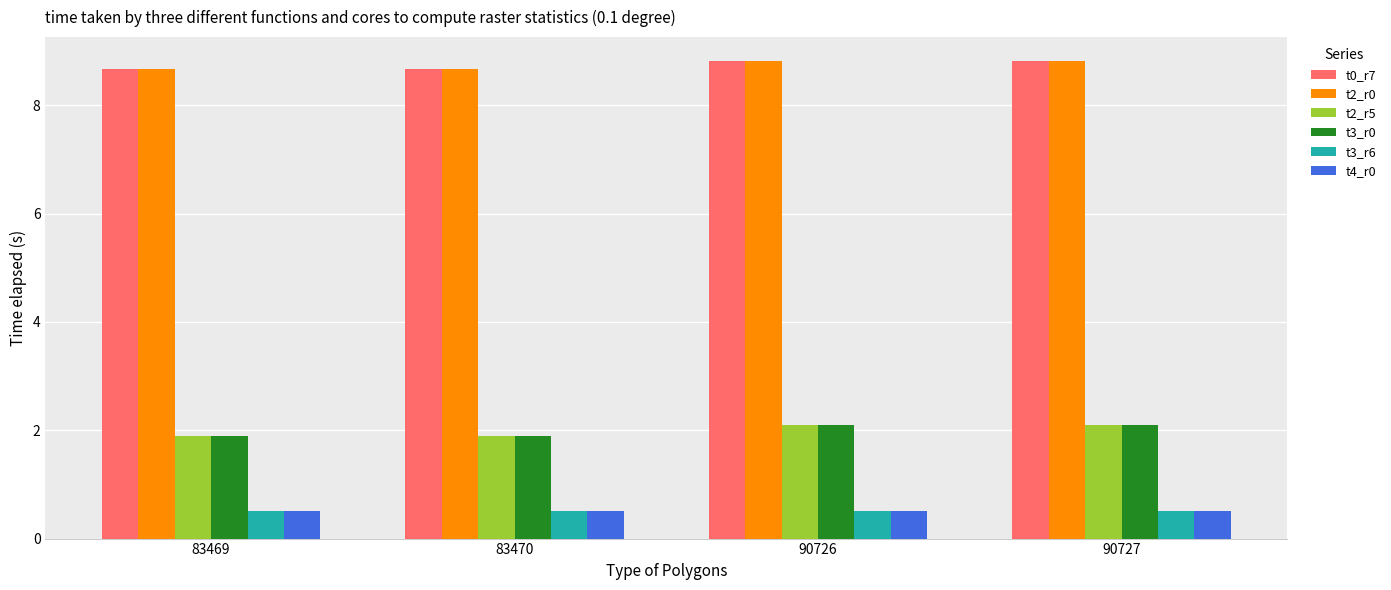

Reading left to right, transcribe all the data shown in this chart.

t0_r7: 8.7	8.7	8.8	8.8
t2_r0: 8.7	8.7	8.8	8.8
t2_r5: 1.9	1.9	2.1	2.1
t3_r0: 1.9	1.9	2.1	2.1
t3_r6: 0.5	0.5	0.5	0.5
t4_r0: 0.5	0.5	0.5	0.5